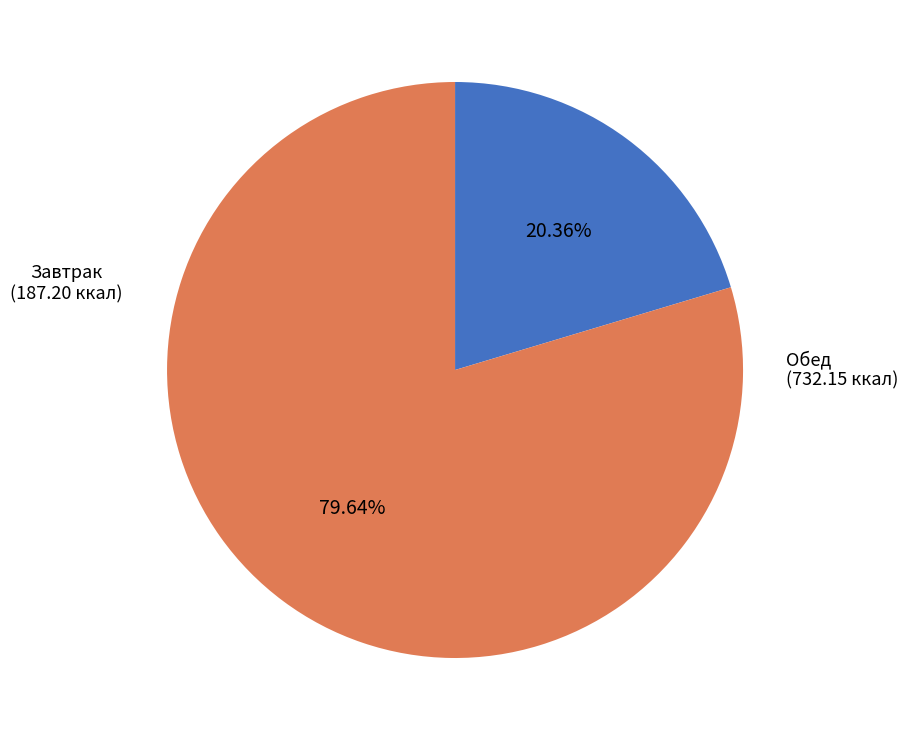

Is there any slice that represents more than half of the pie?

Yes